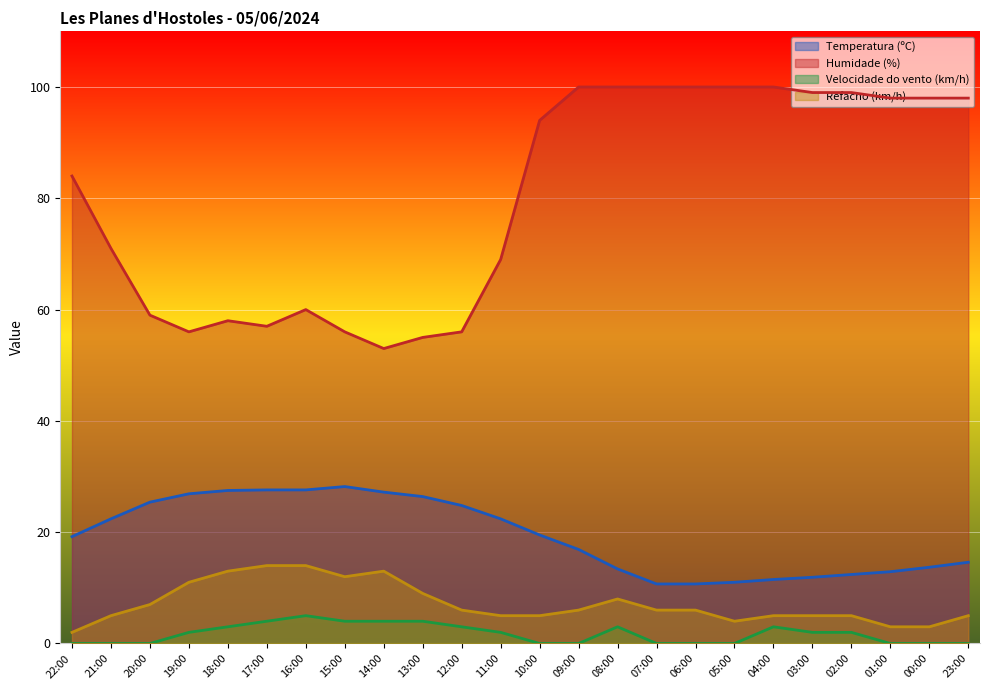

What is the maximum value shown in the chart?

100.0